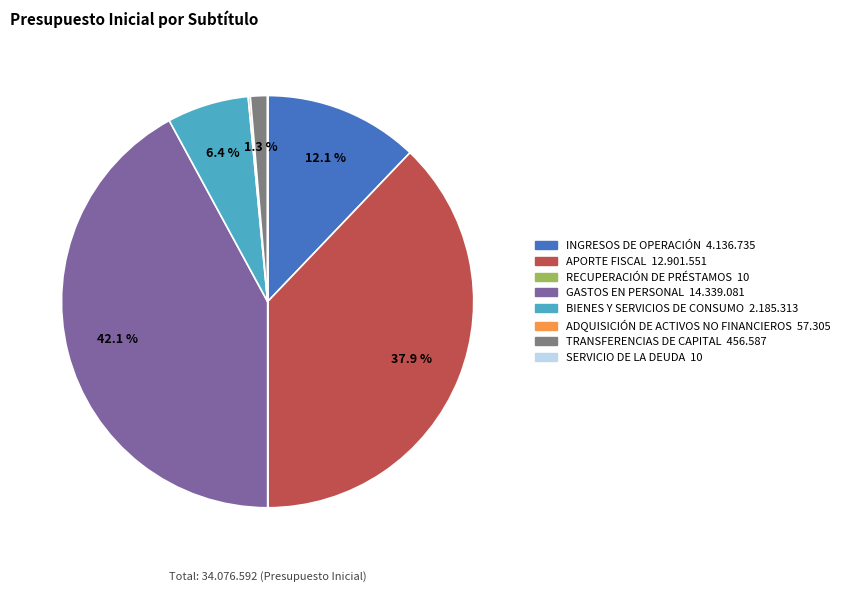

What is the largest slice in the pie chart?

GASTOS EN PERSONAL